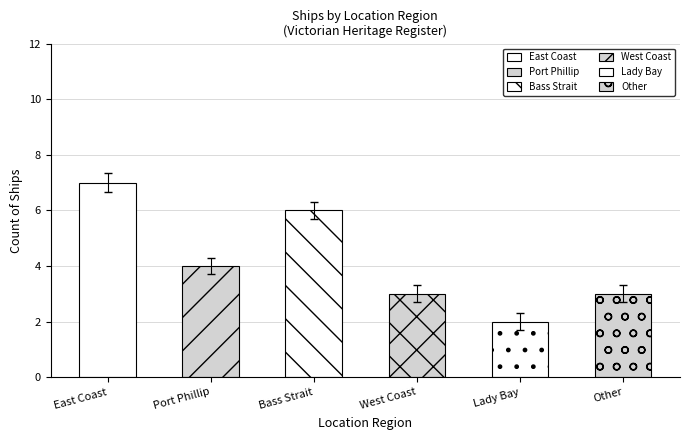

What is the difference between the values at Lady Bay and Other?

1